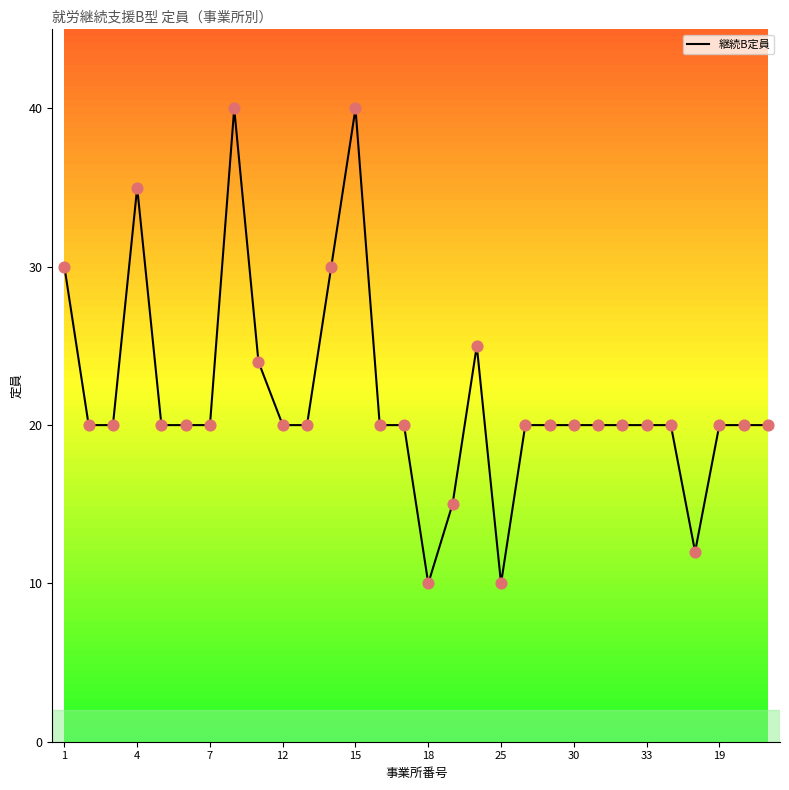

What is the maximum value shown in the chart?

40